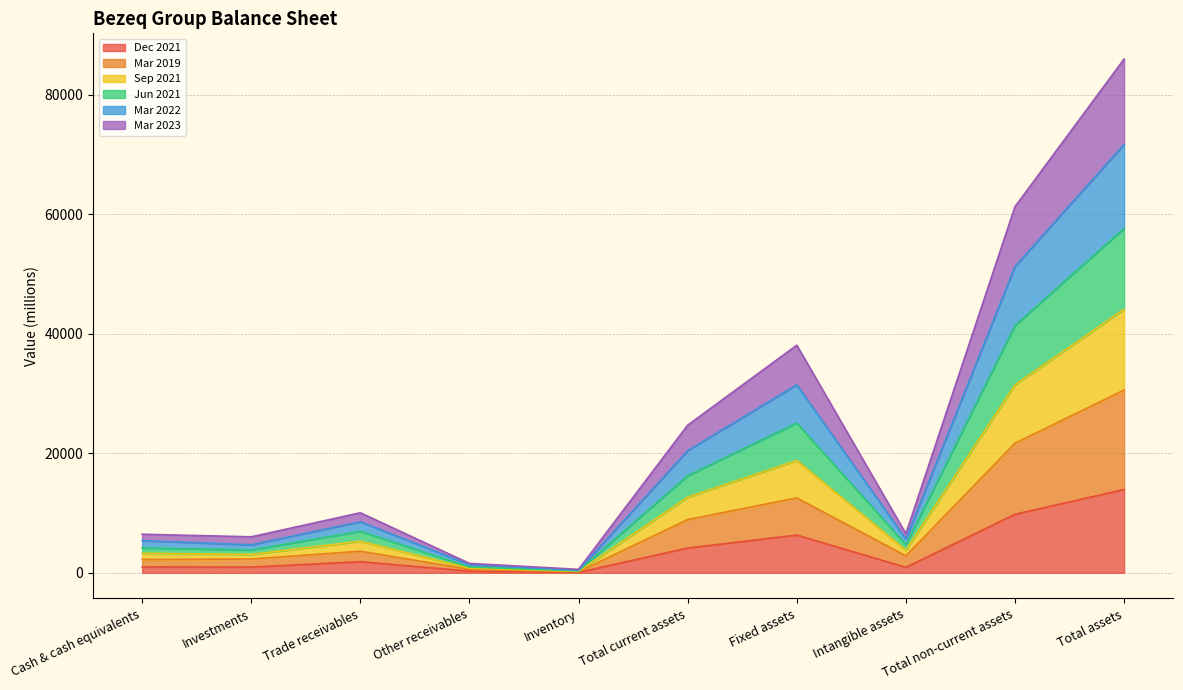

True or false: Dec 2021 has a value of 4139 at Total current assets.

True